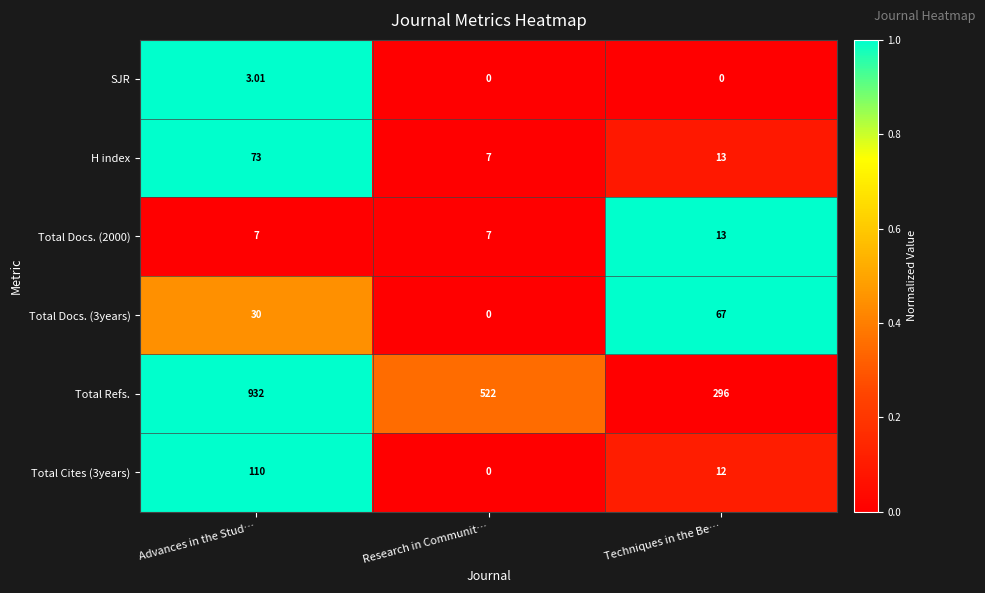

At which label does SJR reach its peak?

Advances in the Stud…